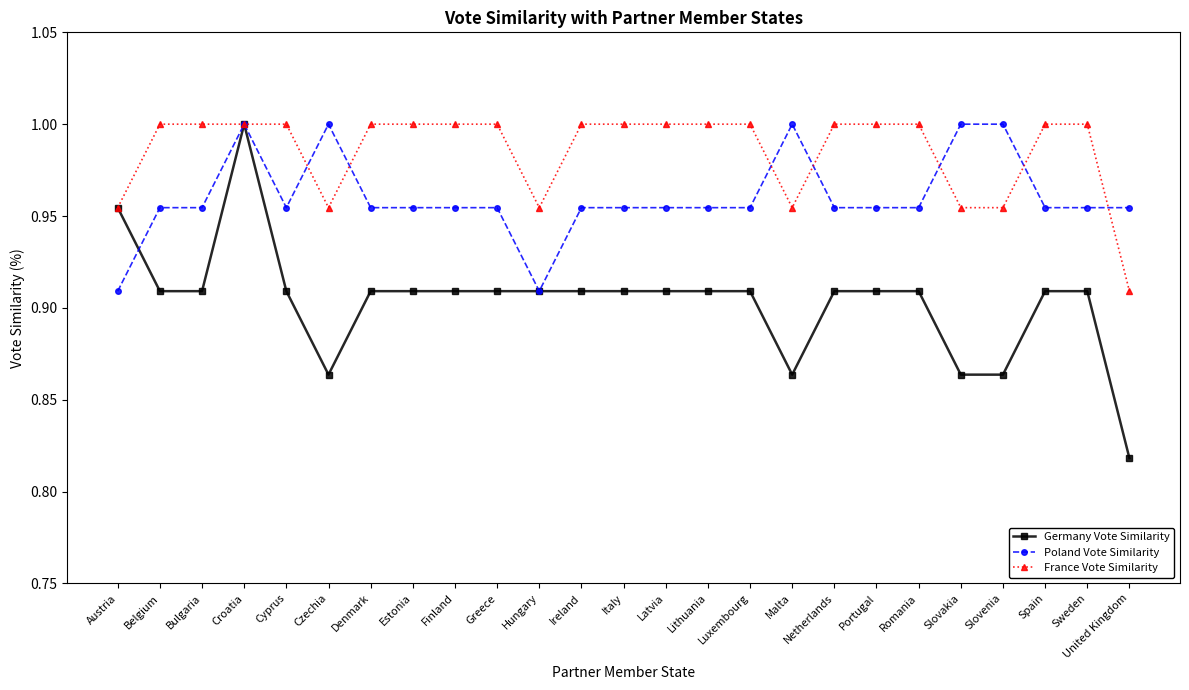

List the series in order of their overall mean, lowest first.

Germany Vote Similarity, Poland Vote Similarity, France Vote Similarity